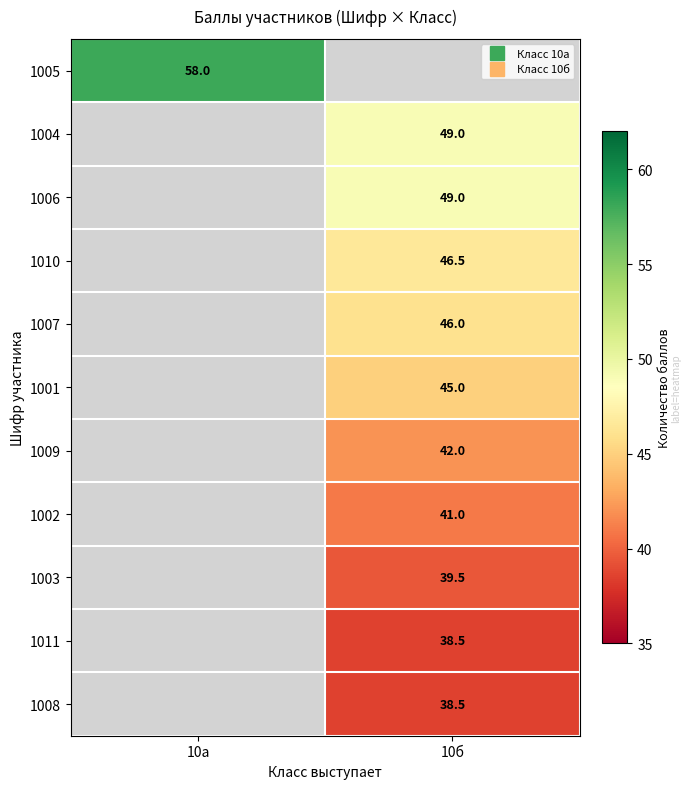

At which category does the chart reach its minimum across all series?

10б